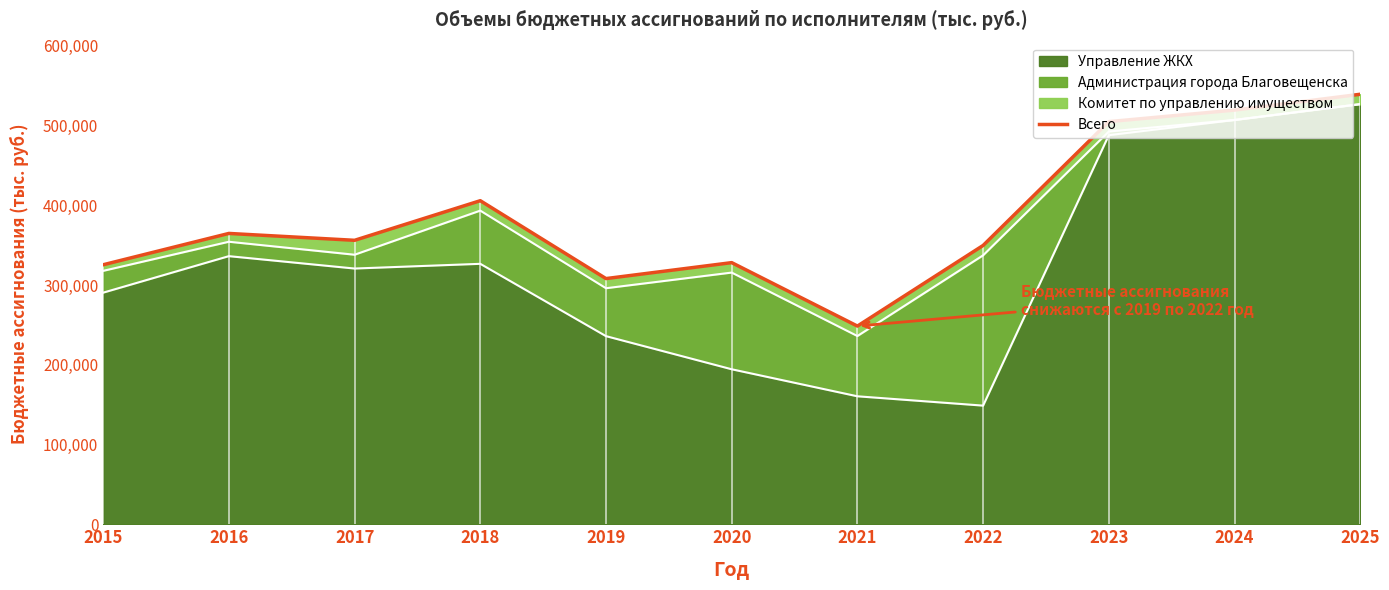

Is it true that the value at 2015 is 325404.9?

True